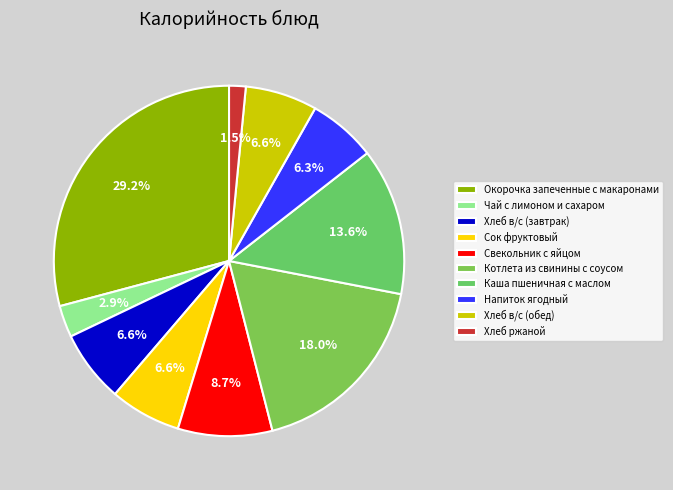

Count the number of slices in the pie.

10